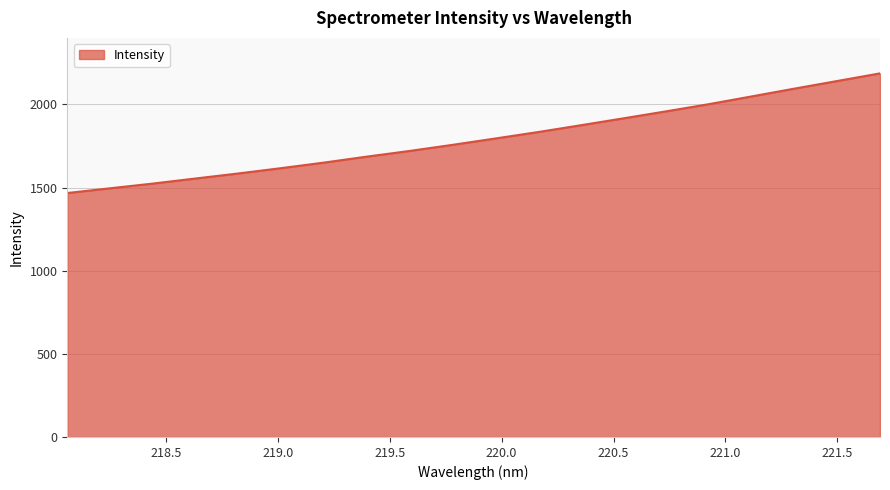

What is the smallest value displayed?

1467.0